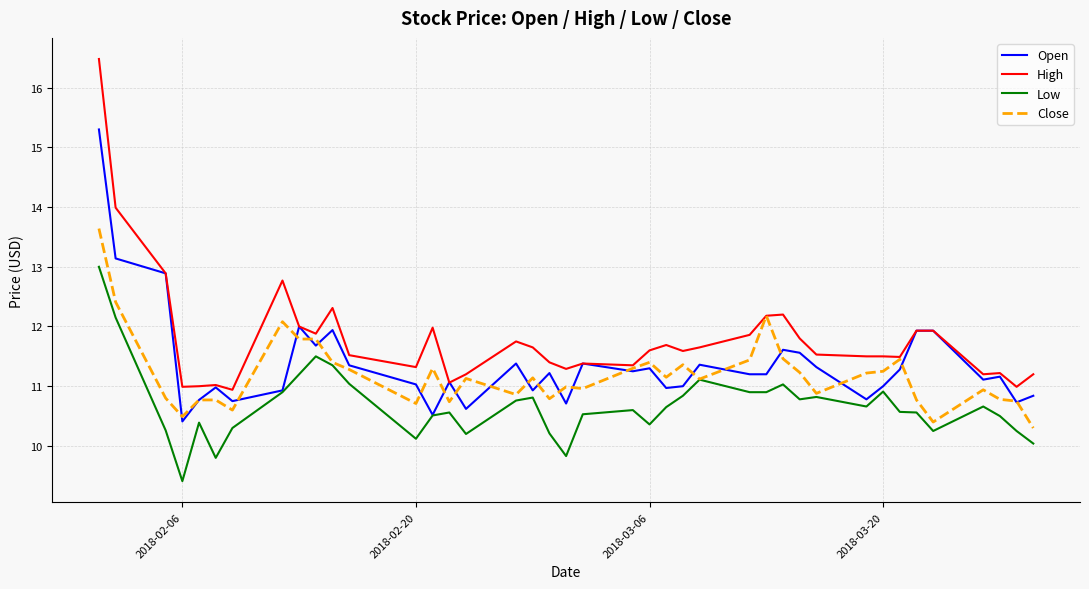

True or false: Low and High intersect in this chart.

False